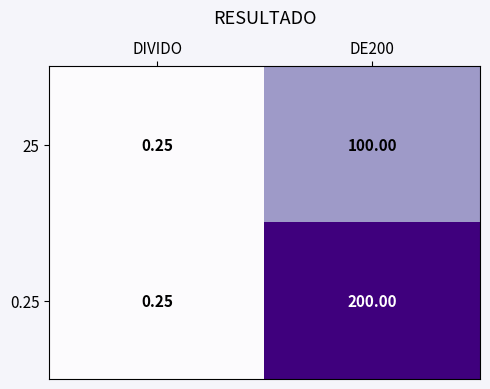

Is the value of 0.25 at DE200 greater than the value of 25 at DIVIDO?

Yes